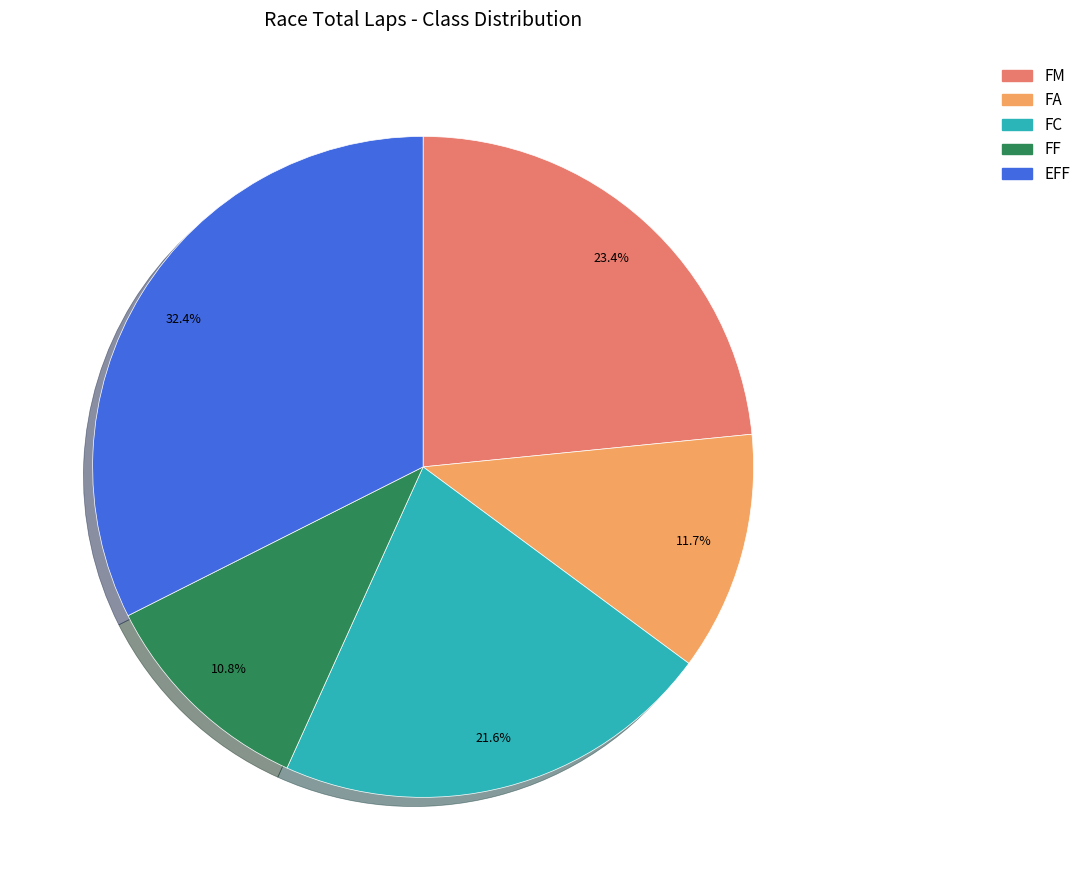

Is there any slice that represents more than half of the pie?

No